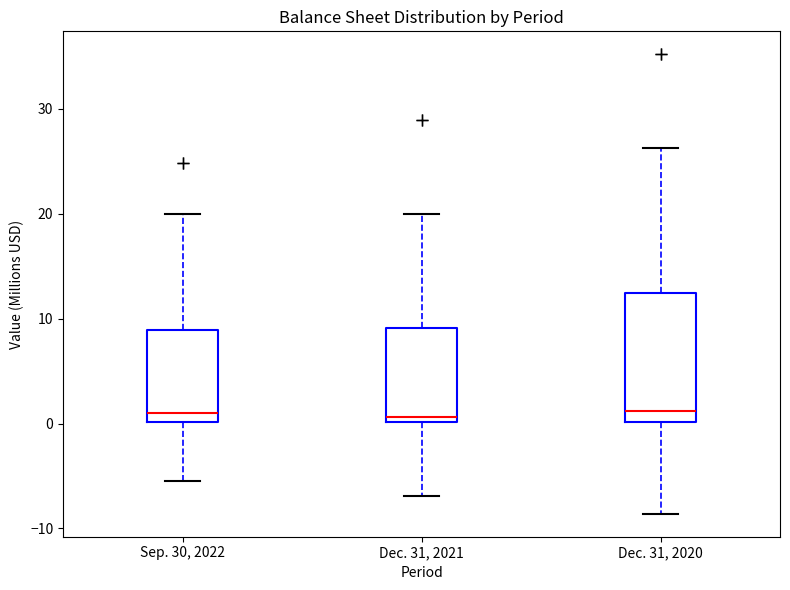

Where does the lower whisker of the box for Dec. 31, 2021 end on the y-axis? The values are not printed on the chart, so give them approximately, as read against the axis.

-7